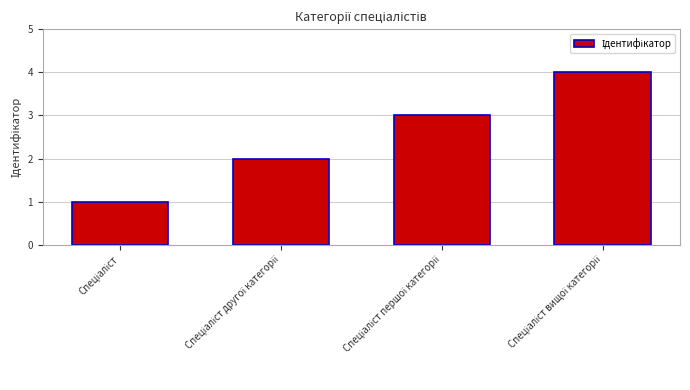

What is the difference between the second highest and minimum values?

2